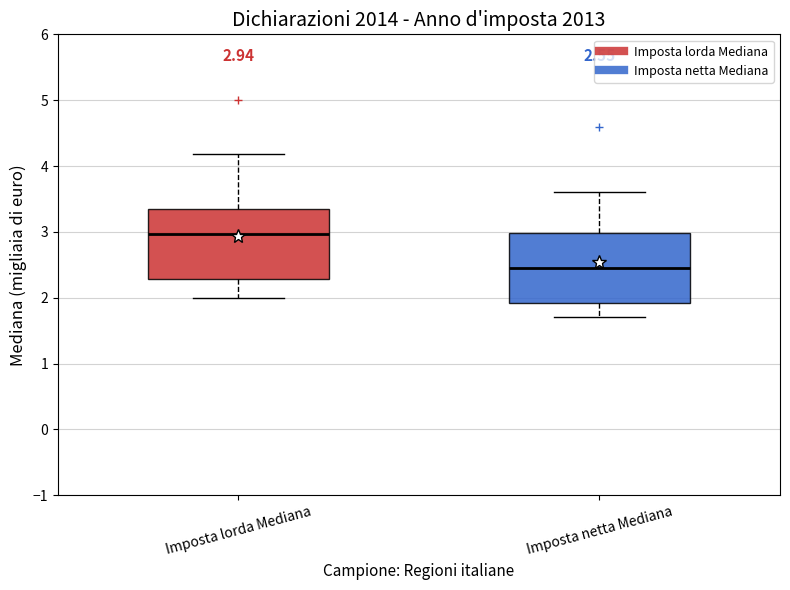

Which box has the lowest median line?

Imposta netta Mediana